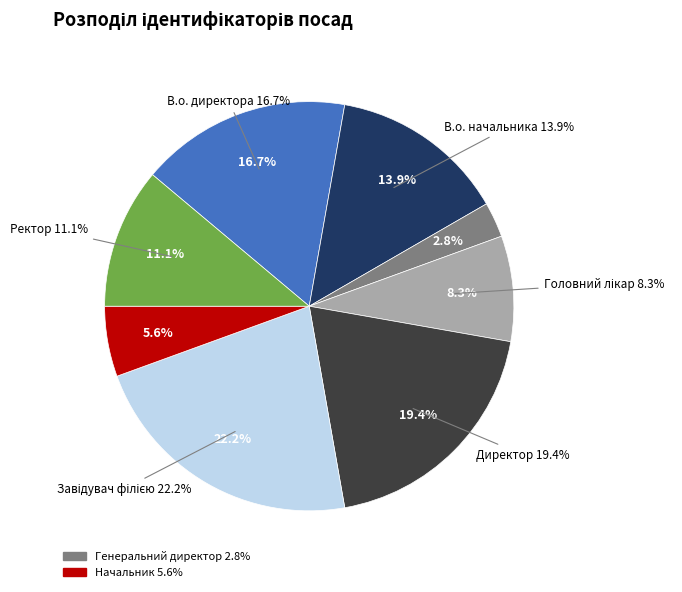

What is the largest slice in the pie chart?

Завідувач філією